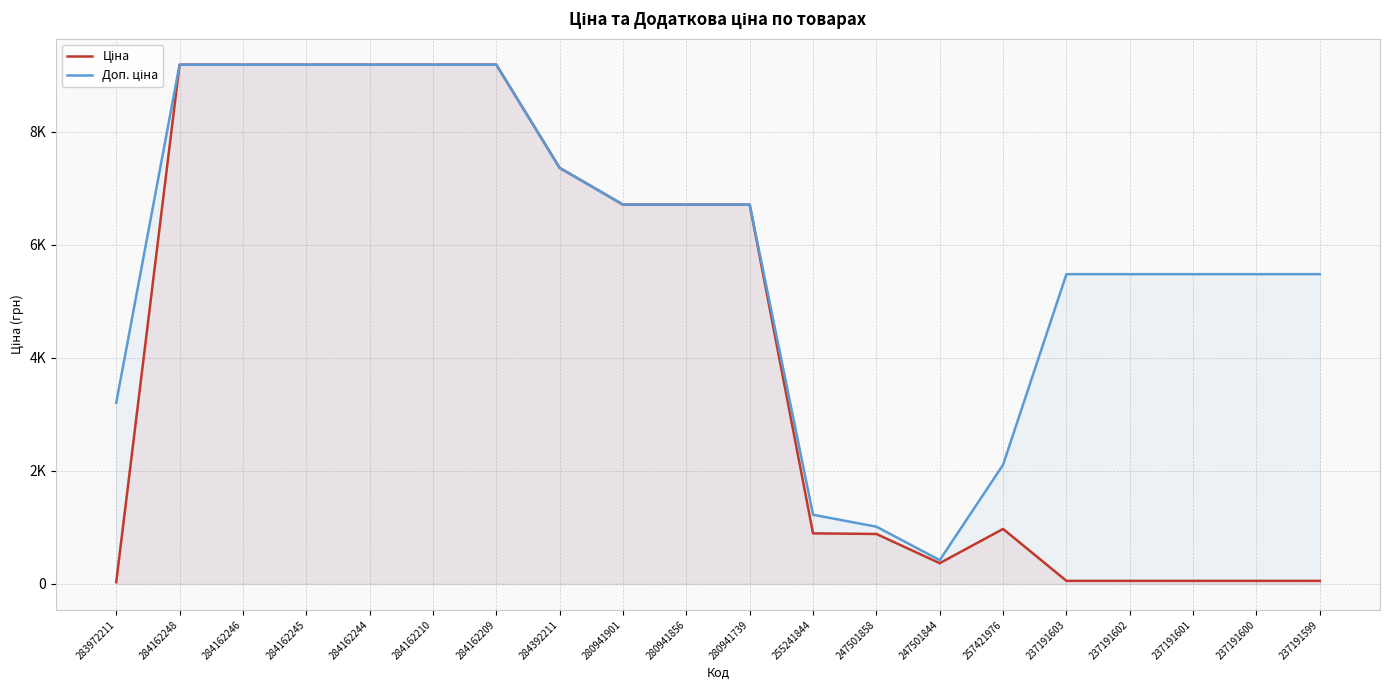

At which label is Доп. ціна closest to 4803?

237191603